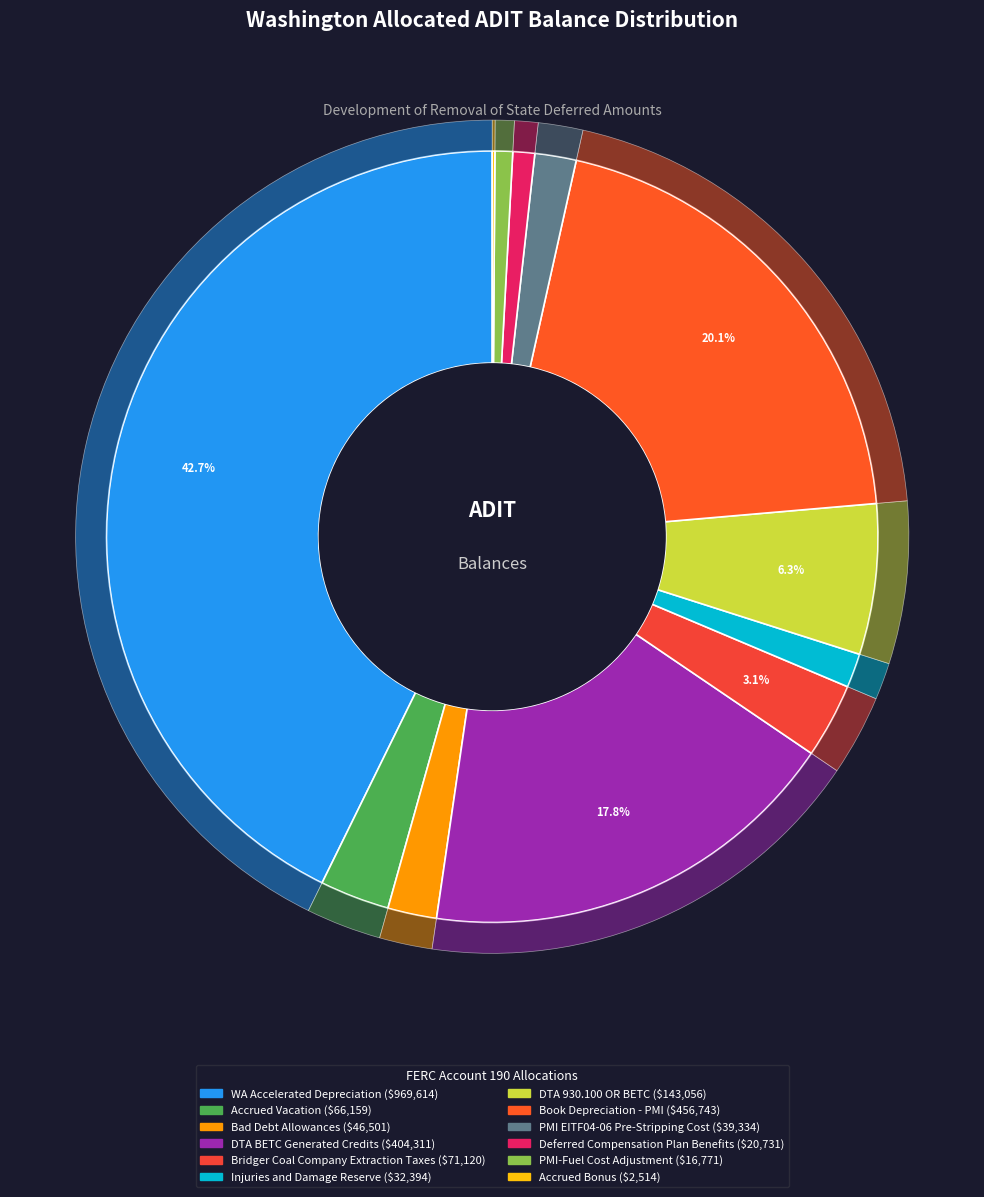

Is the sum of PMI-Fuel Cost Adjustment and Accrued Vacation greater than half?

No